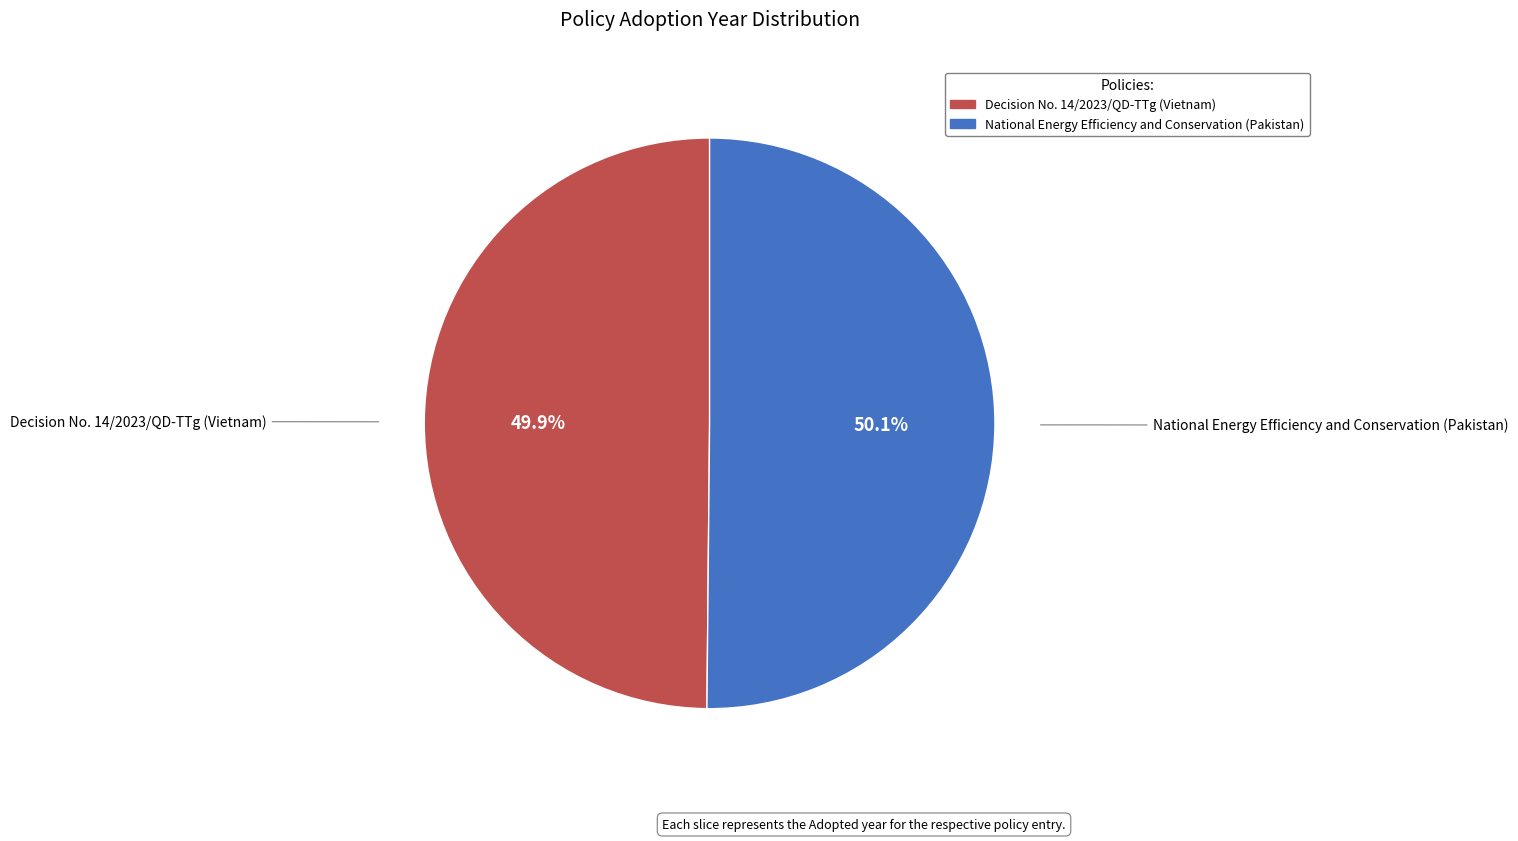

Combined, what portion of the pie is Decision No. 14/2023/QD-TTg (Vietnam) and National Energy Efficiency and Conservation (Pakistan)?

100.0%